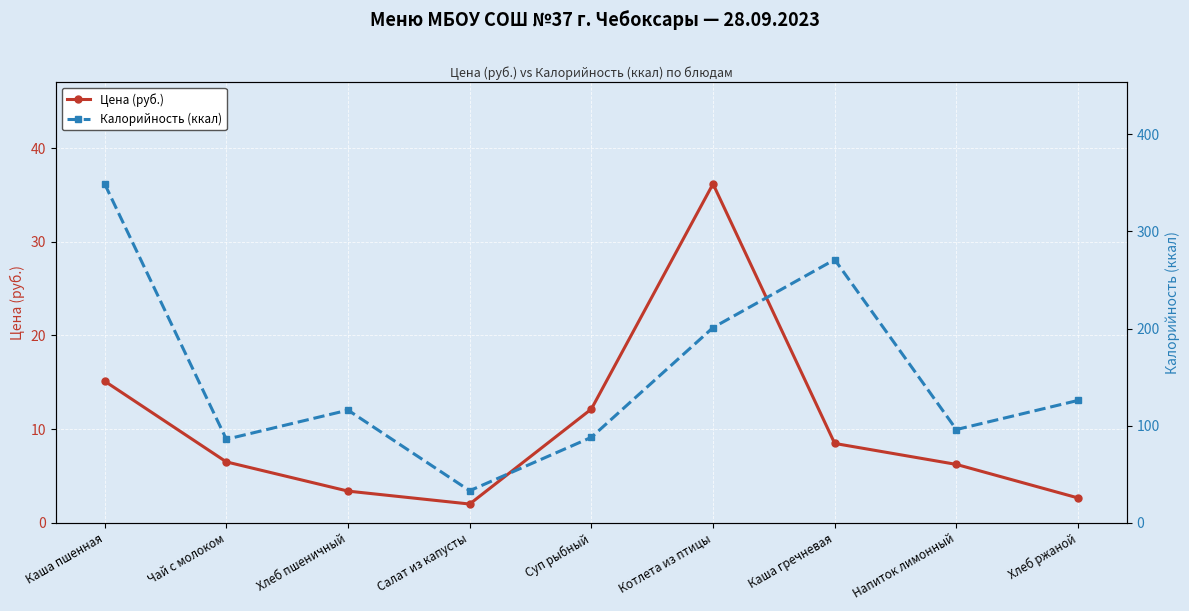

Read the Цена (руб.) value at Каша гречневая.

8.5